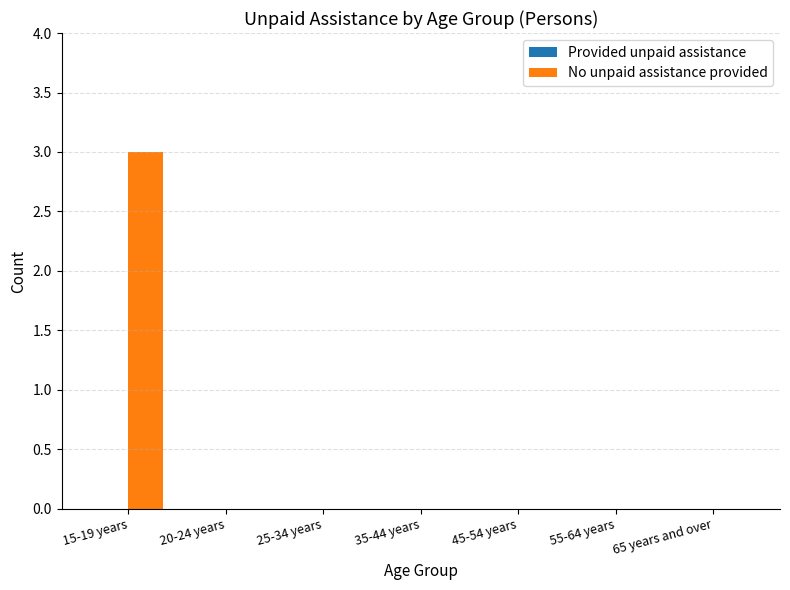

Reading left to right, list all the values displayed in this chart.

15-19 years=3	20-24 years=0	25-34 years=0	35-44 years=0	45-54 years=0	55-64 years=0	65 years and over=0